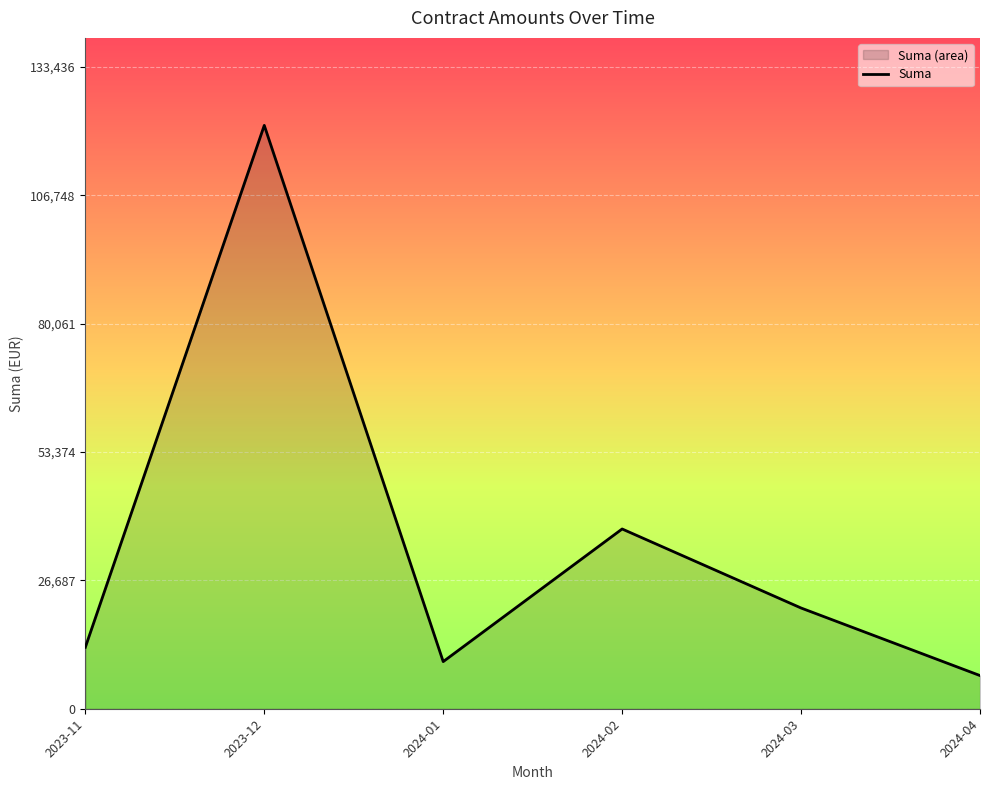

Rank the categories by value from lowest to highest.

2024-04, 2024-01, 2023-11, 2024-03, 2024-02, 2023-12